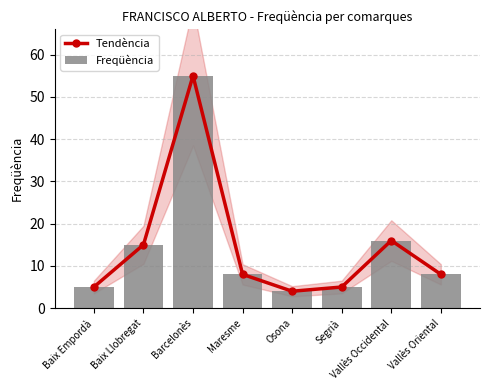

Where is Tendència nearest to the value 29?

Vallès Occidental